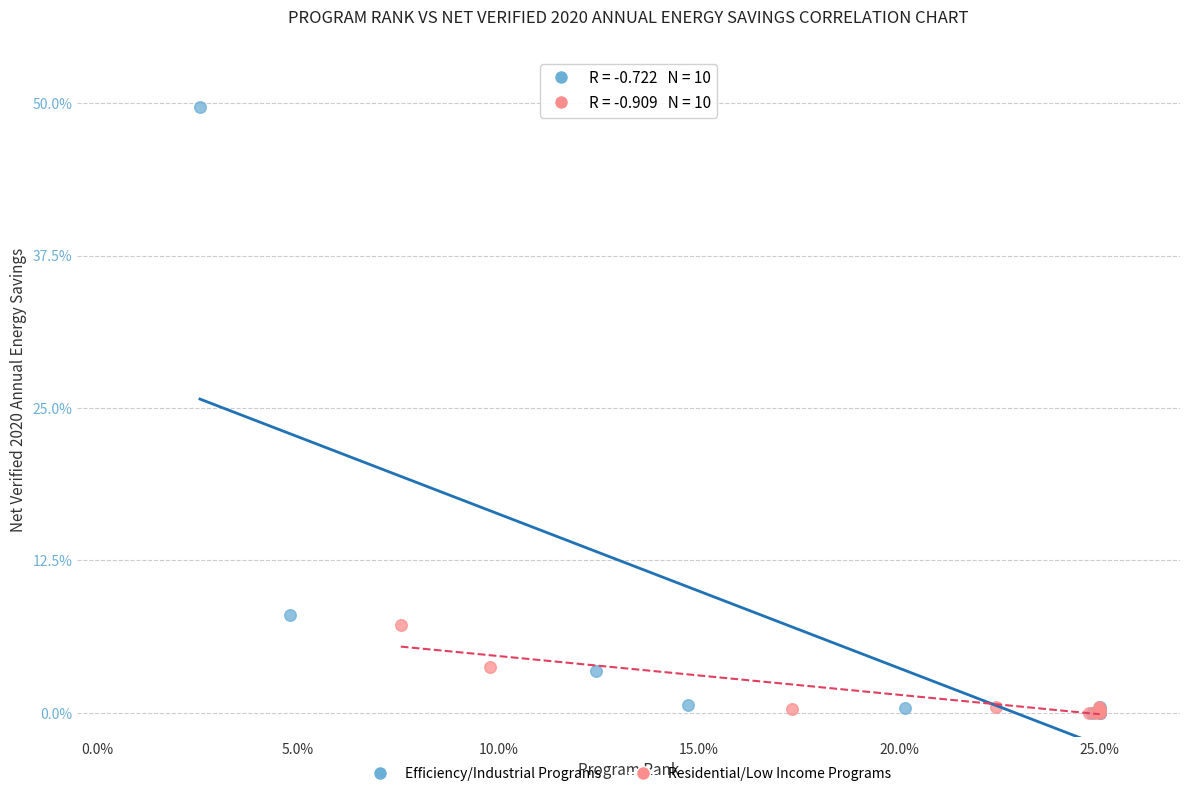

Which series has the largest Y range (max minus min)?

Efficiency/Industrial Programs